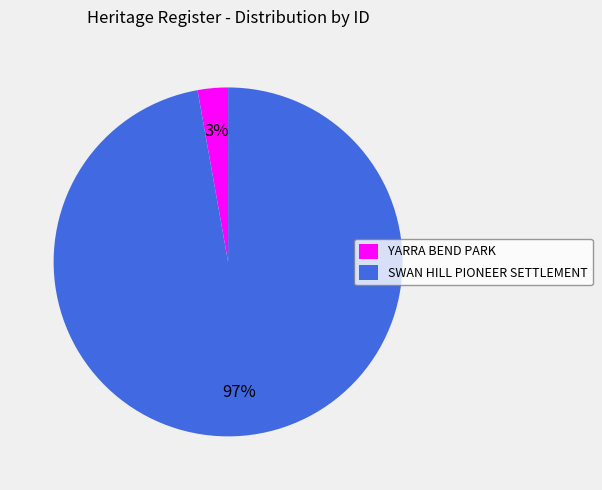

Do YARRA BEND PARK and SWAN HILL PIONEER SETTLEMENT together represent more than half of the pie?

Yes